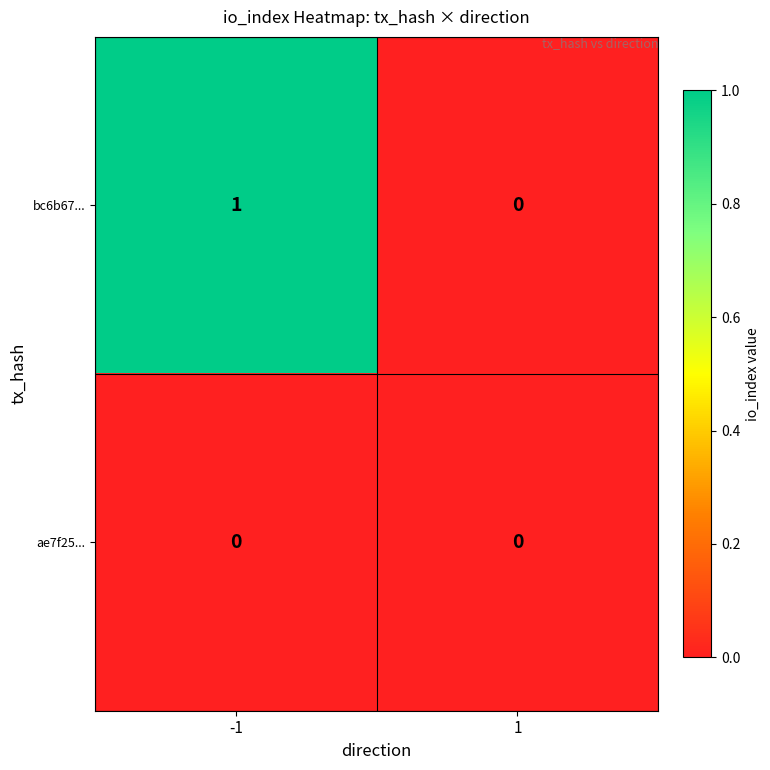

List the series in order of their overall mean, lowest first.

ae7f25..., bc6b67...